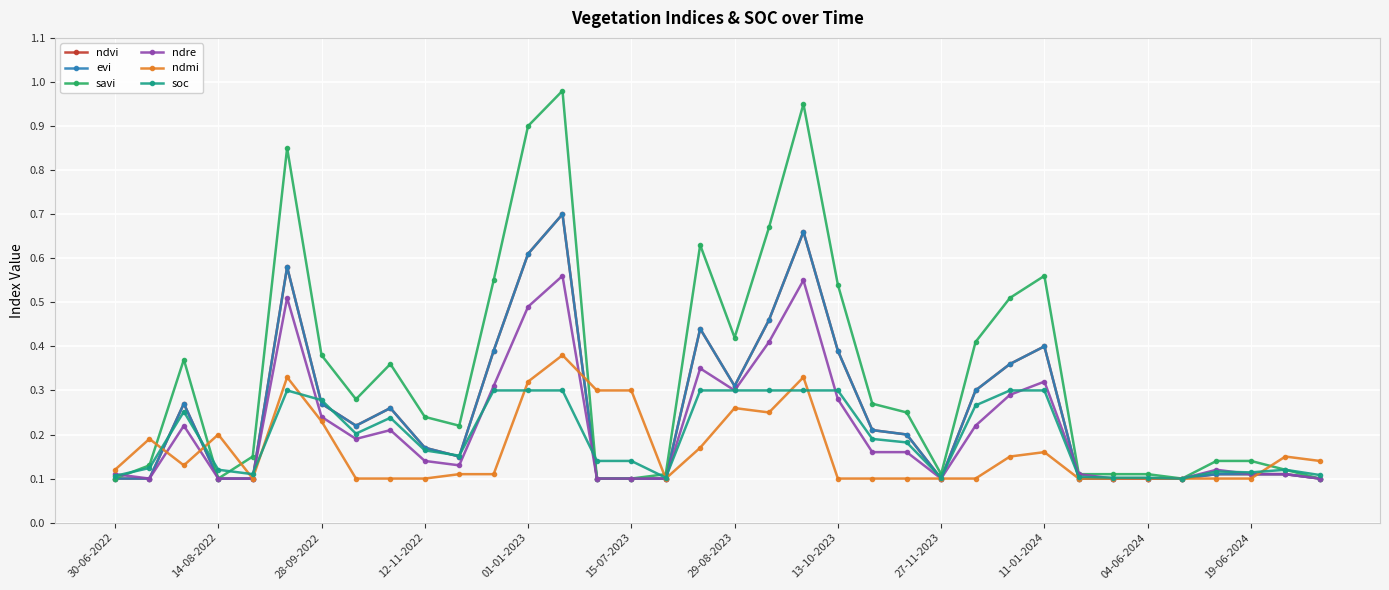

Does the chart have visible grid lines?

Yes